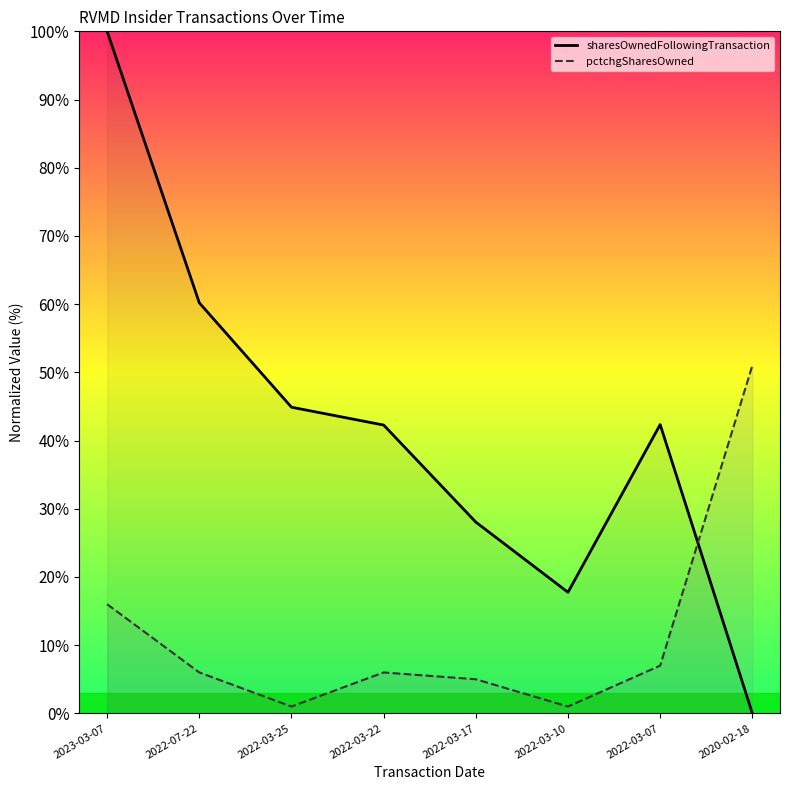

What is the label of the 5th point from the right?

2022-03-22